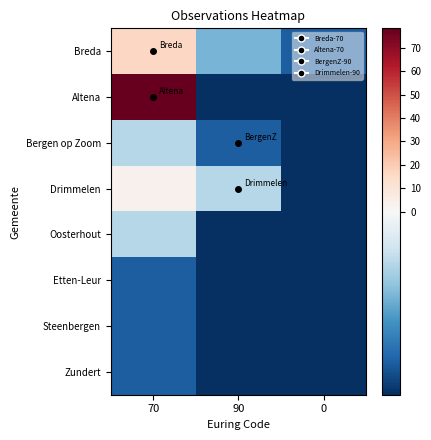

At which category is the sum across all series the highest?

70